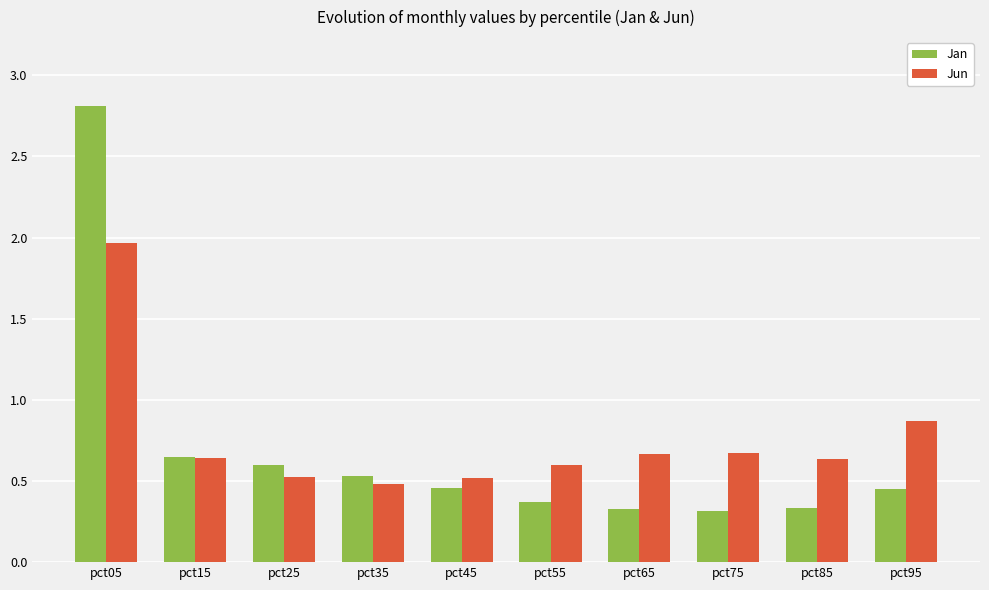

What is the difference between the highest and lowest values at pct75?

0.4